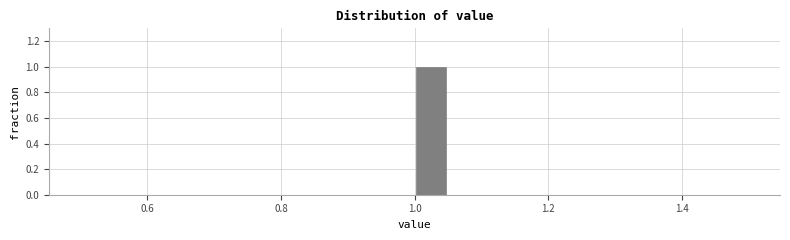

Read against the x-axis, roughly where is the centre of the tallest bar?

1.02